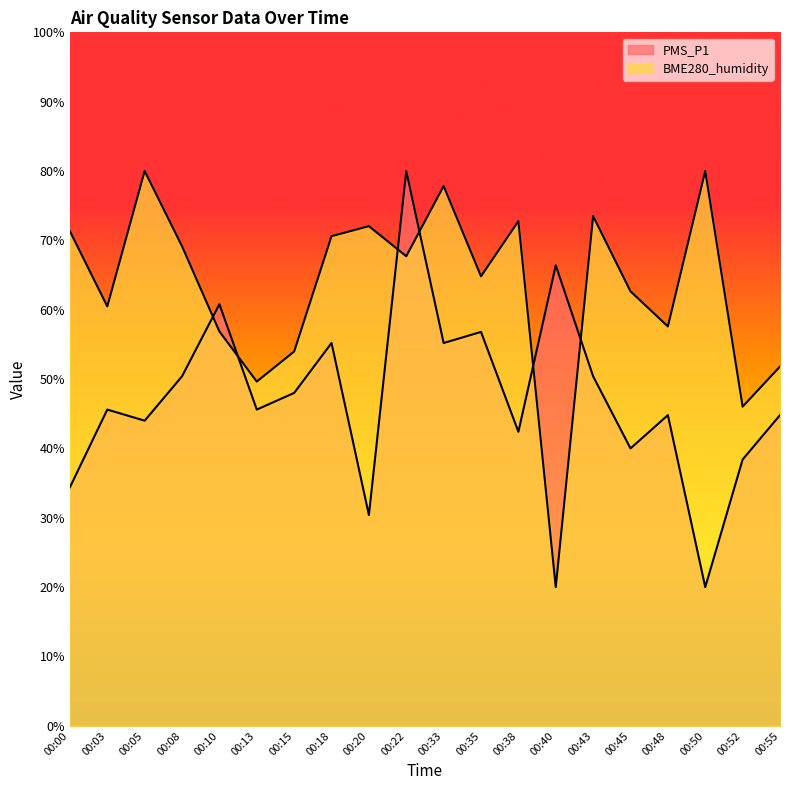

Which series has the widest spread of values?

PMS_P1